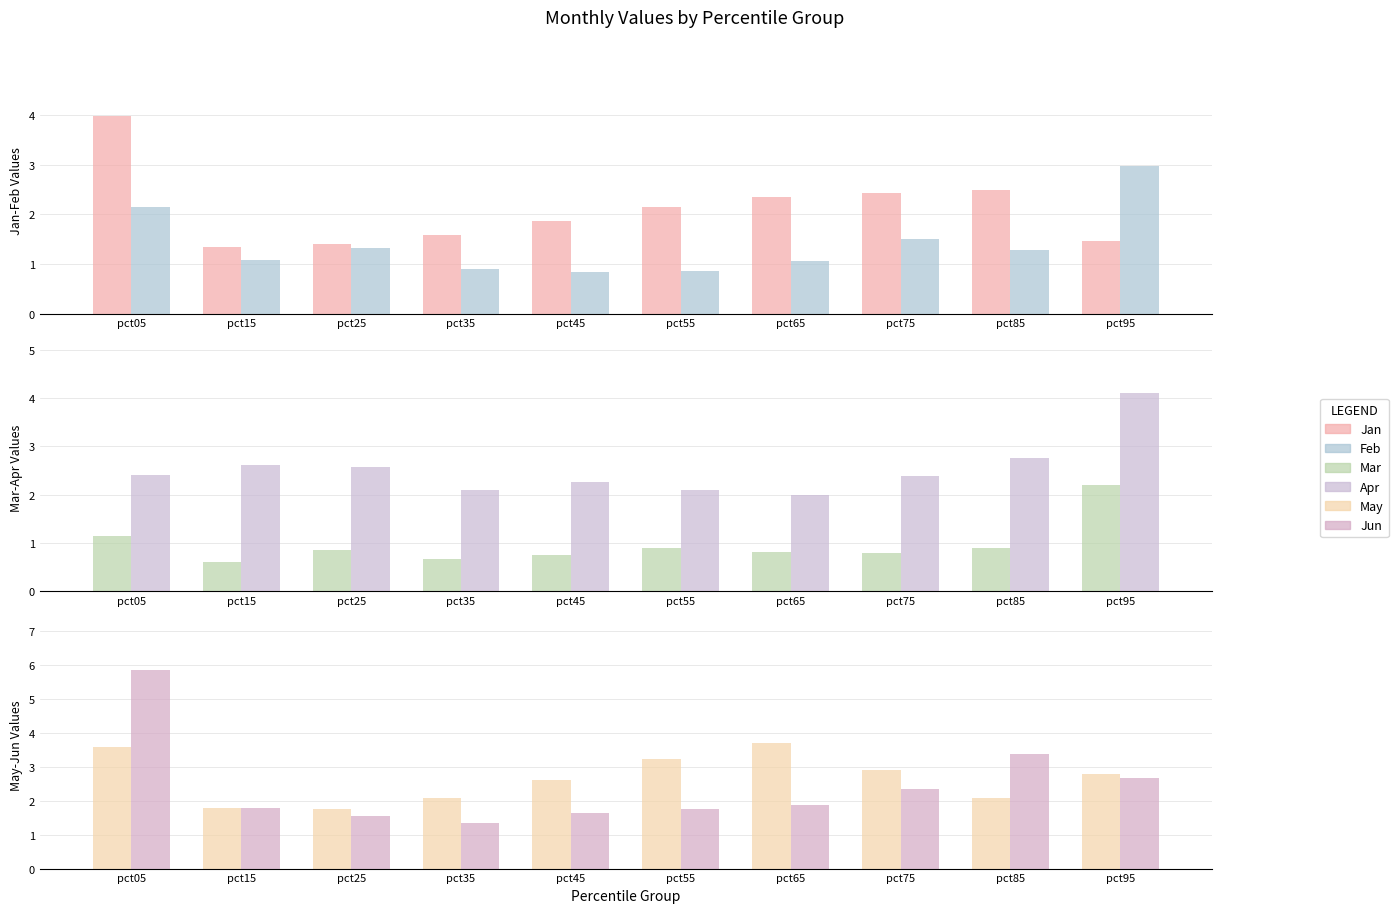

List the labels in order of Jun value, largest first.

pct05, pct85, pct95, pct75, pct65, pct15, pct55, pct45, pct25, pct35